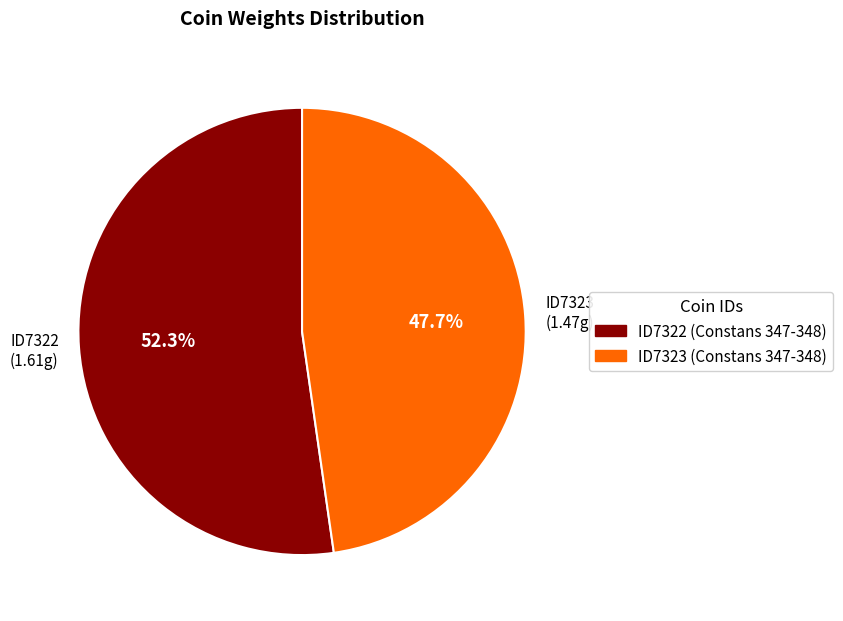

Is it true that ID7323 (Constans 347-348) is 48% of the pie?

True